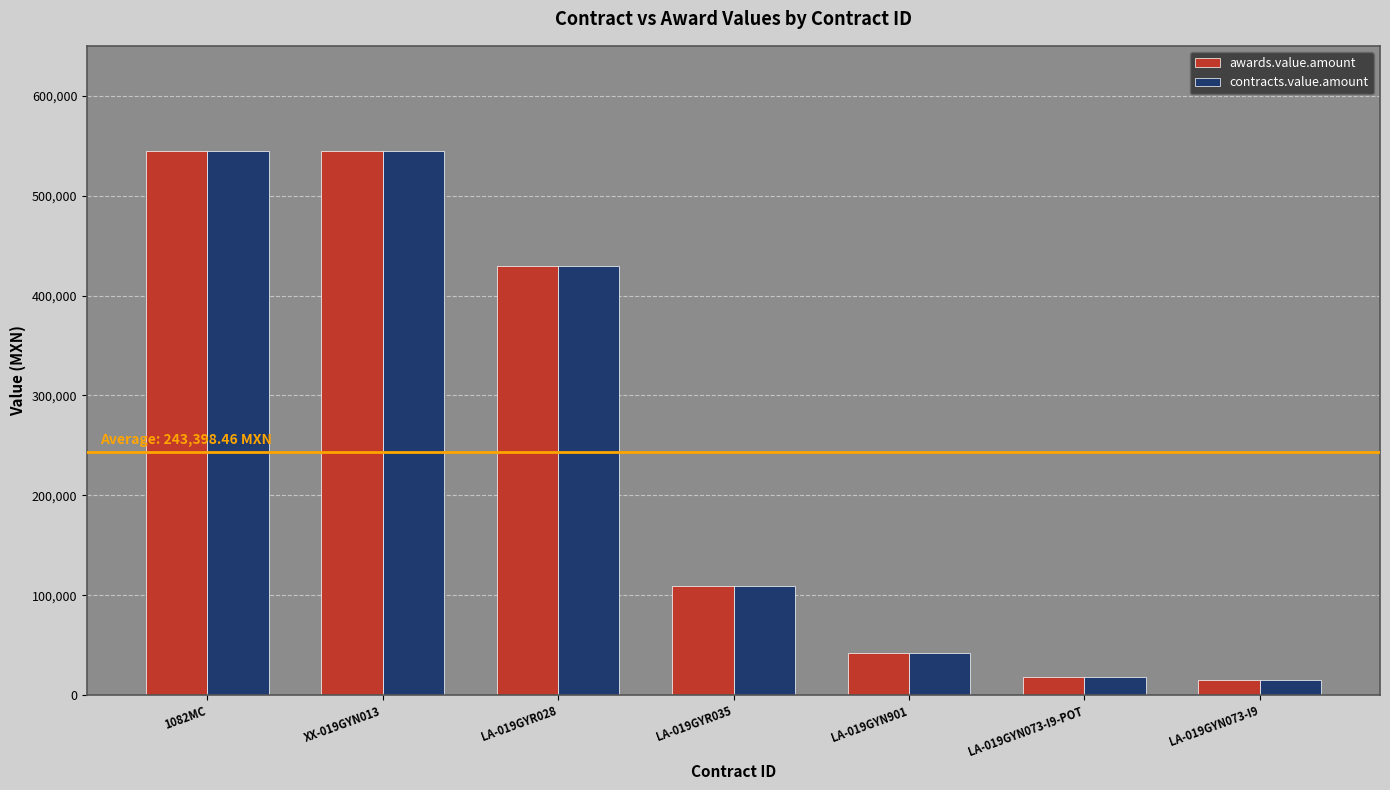

What is the average value of the awards.value.amount series?

243398.5